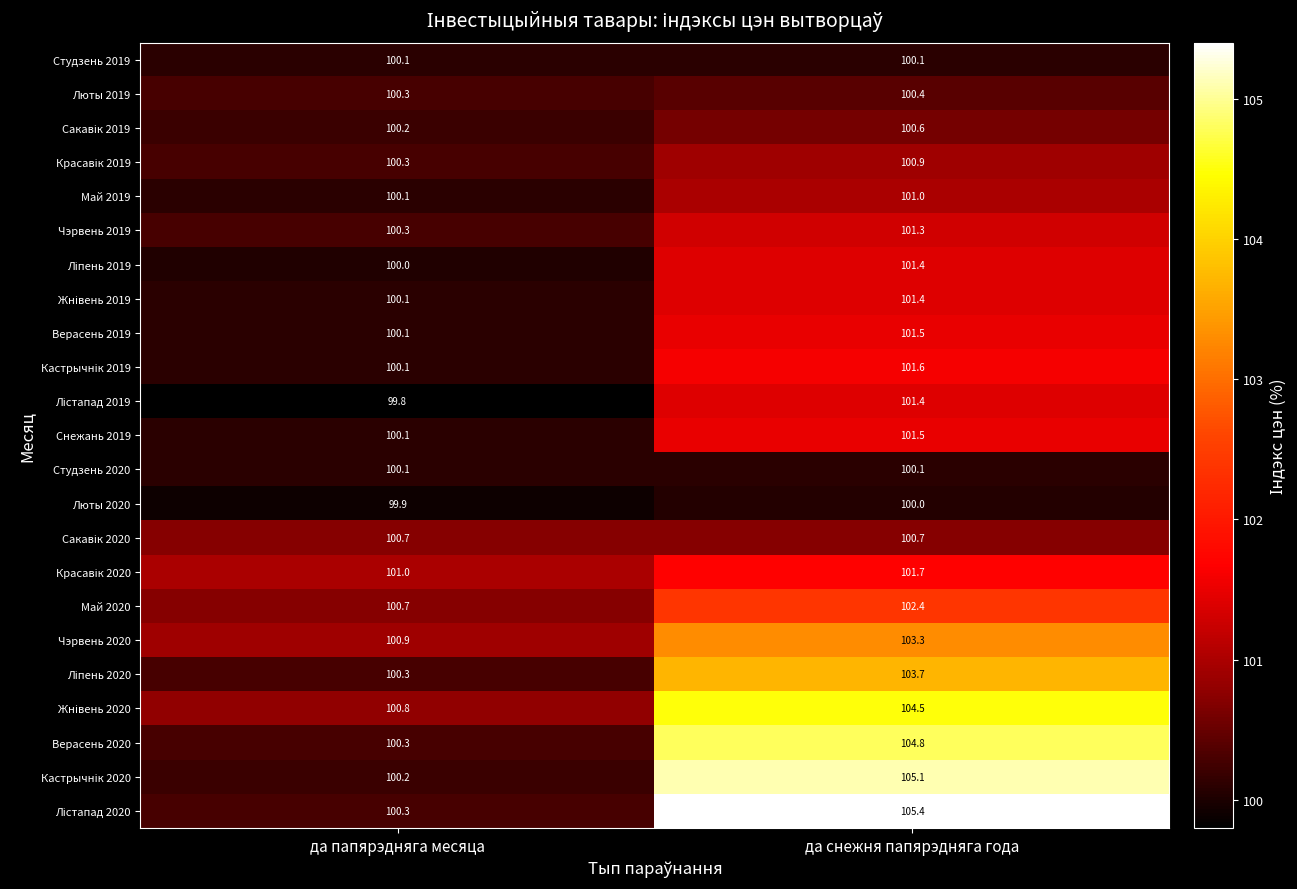

What is the sum of the Верасень 2020 values at да папярэдняга месяца and да снежня папярэдняга года?

205.1